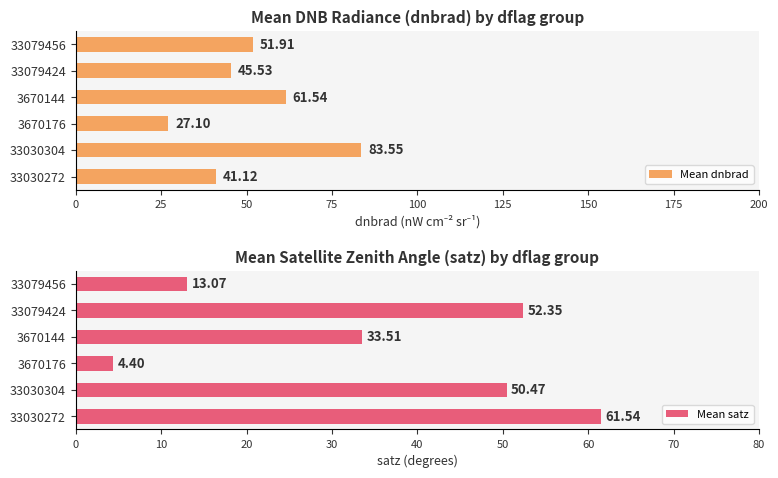

What is the difference between the second highest and second lowest values in the Mean dnbrad series?

20.4